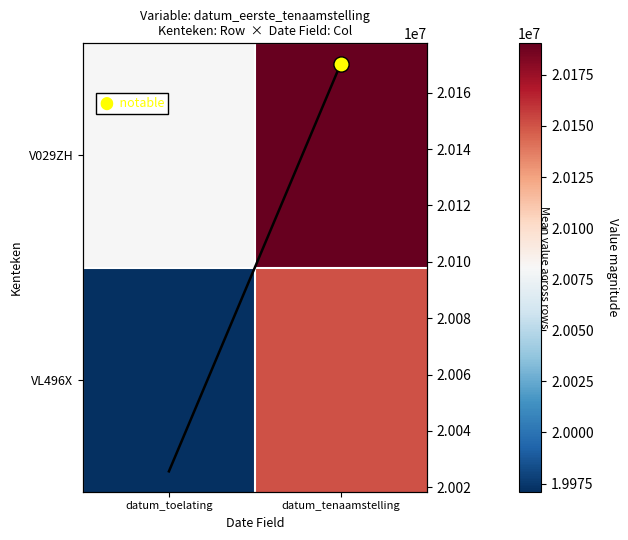

What is the average value of the V029ZH series?

20135365.5